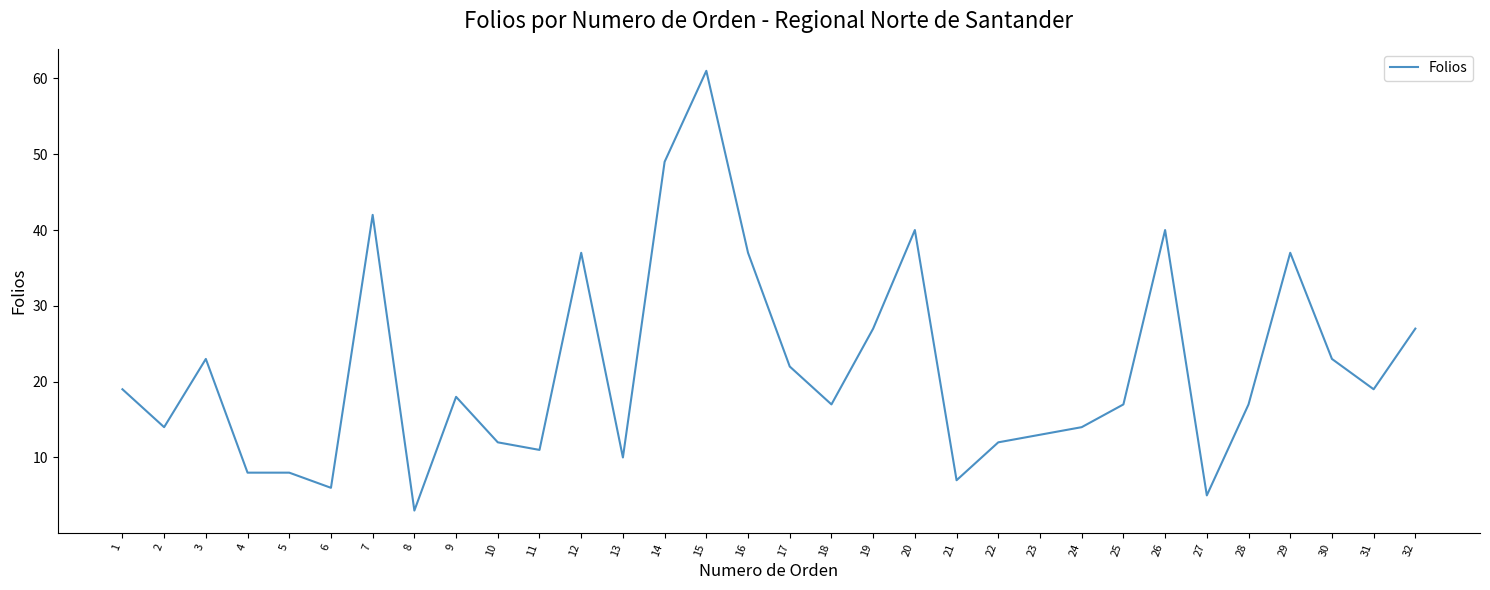

What is the change in value from 5 to 17?

+14